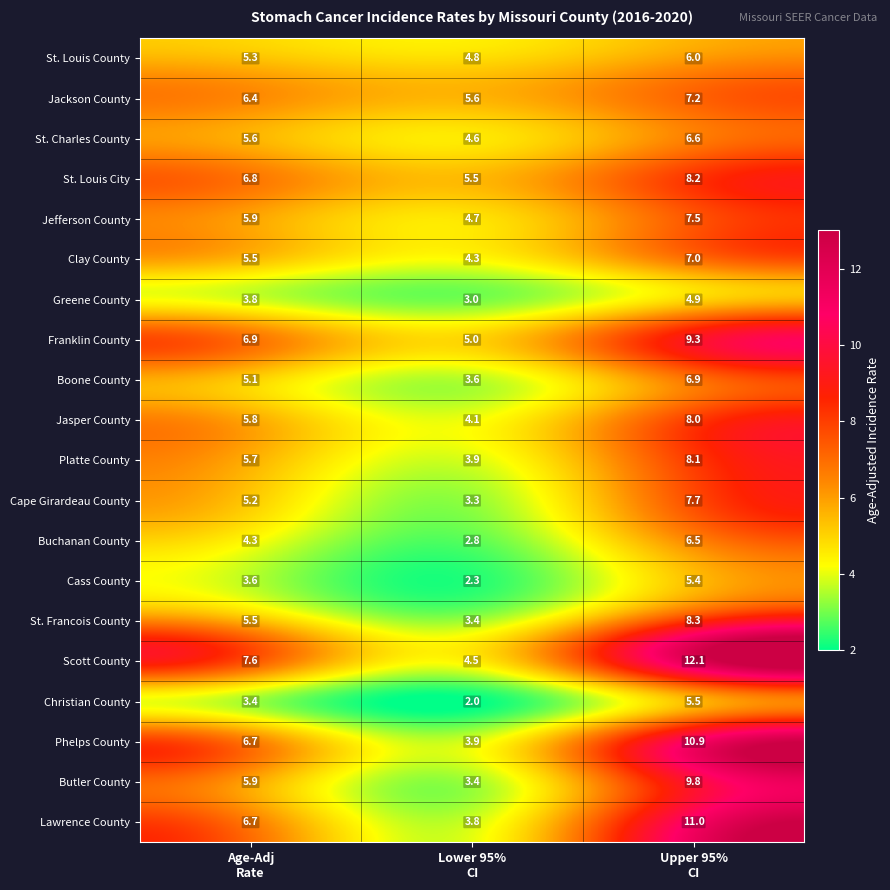

Which series has the widest spread of values?

Scott County